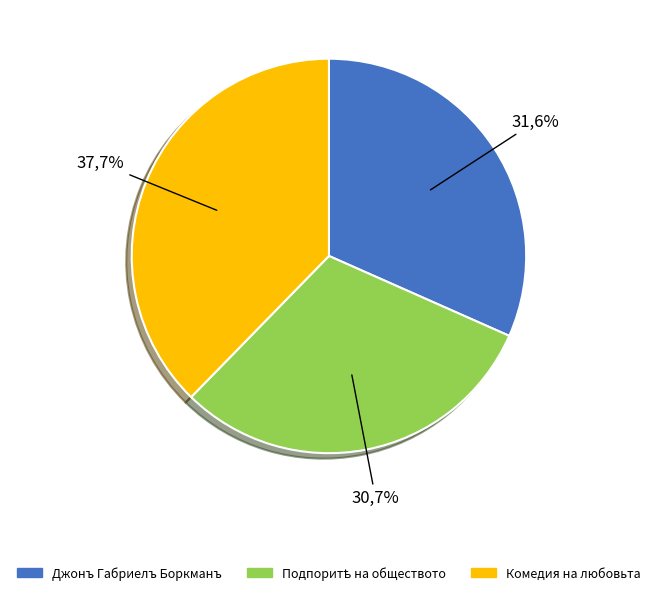

What percentage is NOT represented by Комедия на любовьта?

62.3%